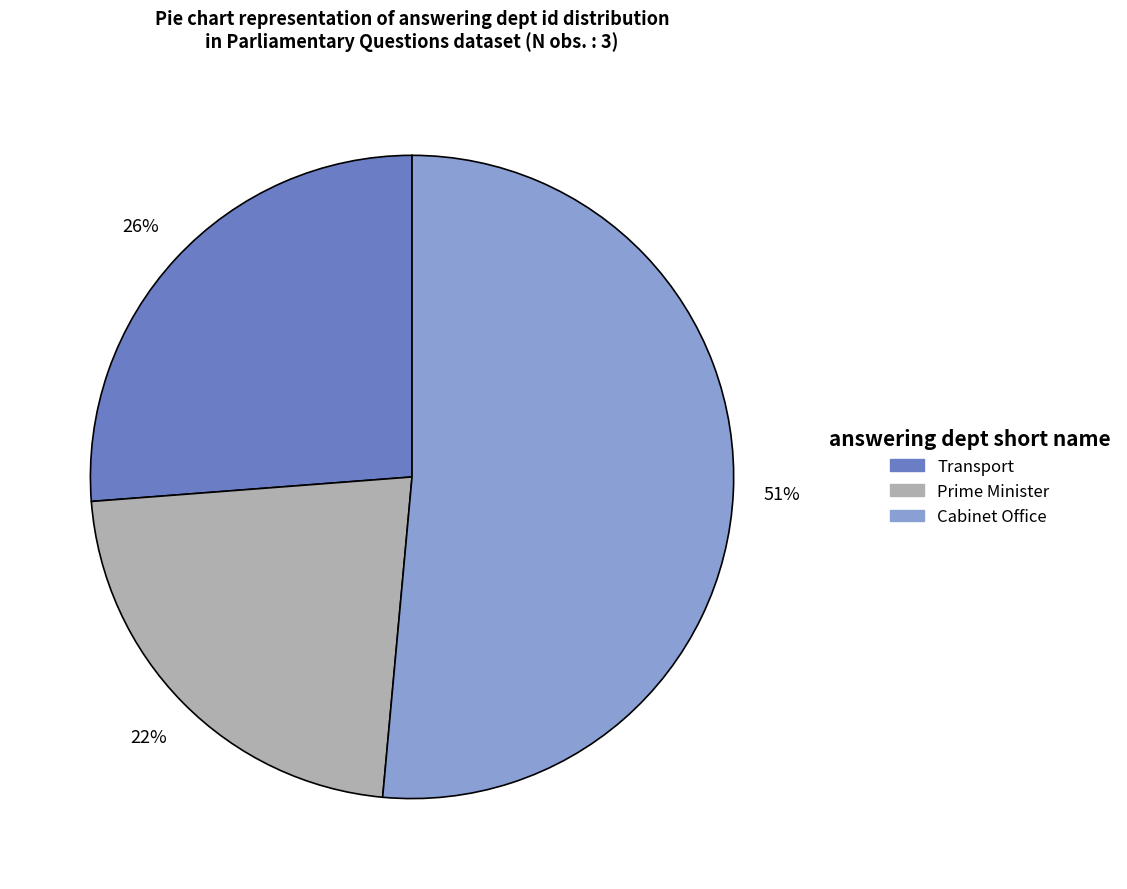

To the nearest percent, what percentage of the pie is Transport?

26%